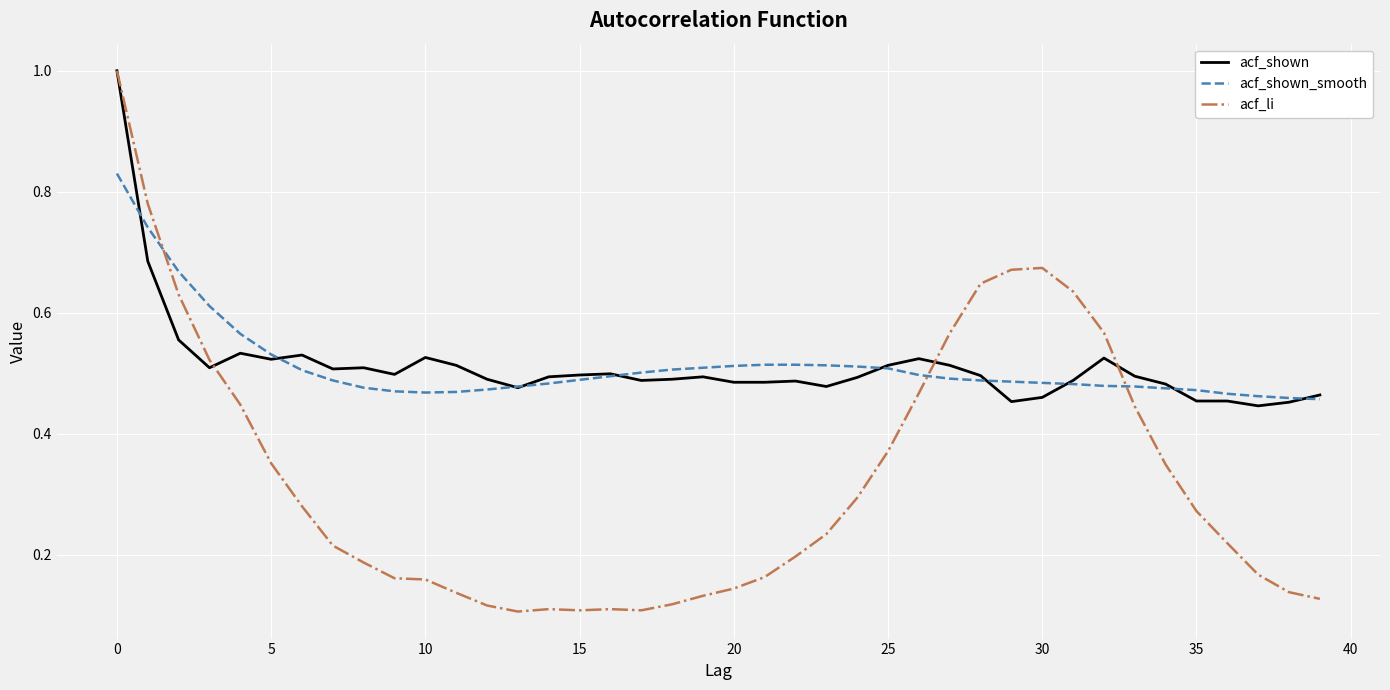

What is the greatest value displayed?

1.0